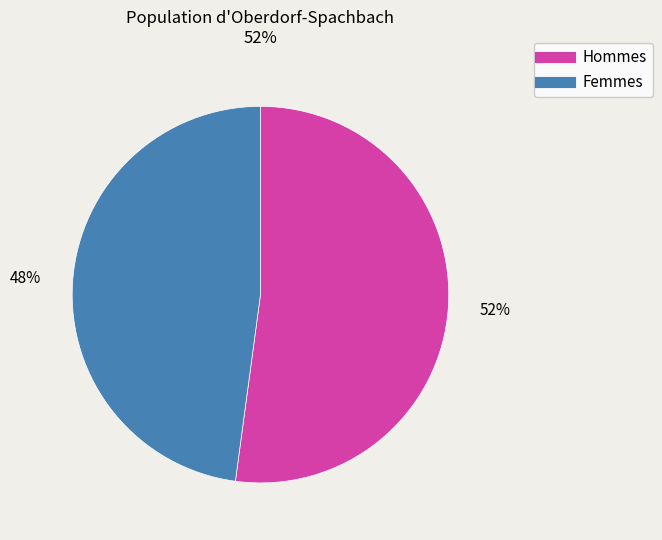

Is there any slice that represents more than half of the pie?

Yes